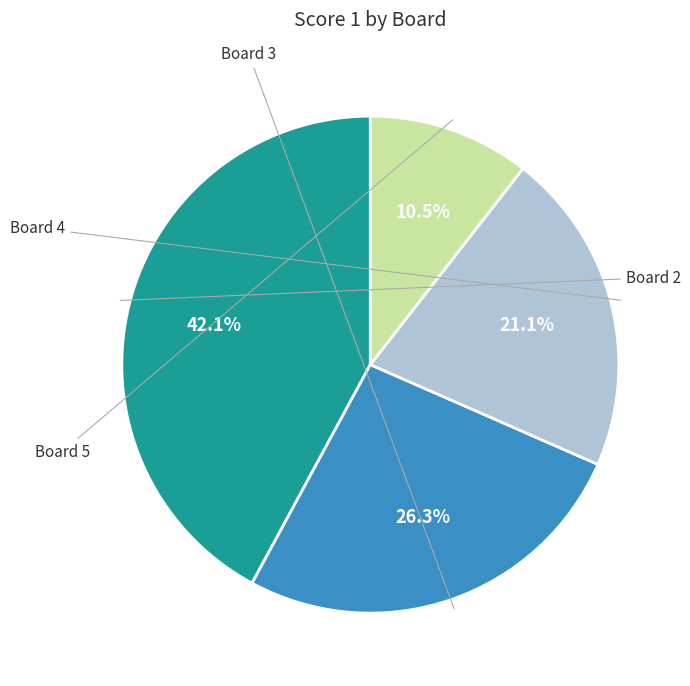

Between Board 5 and Board 3, which is larger?

Board 3